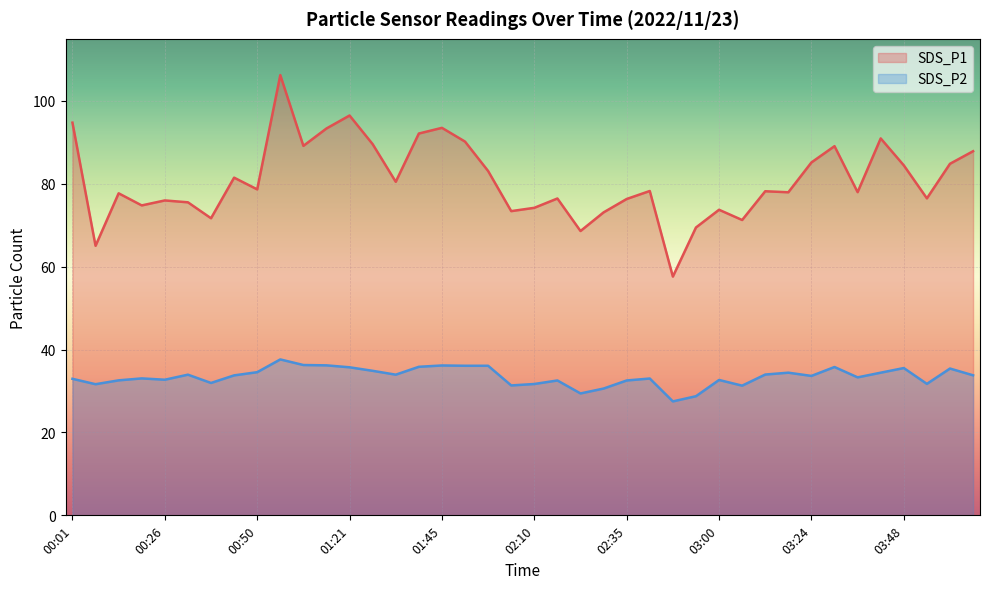

Which label corresponds to the smallest value in the chart?

02:48